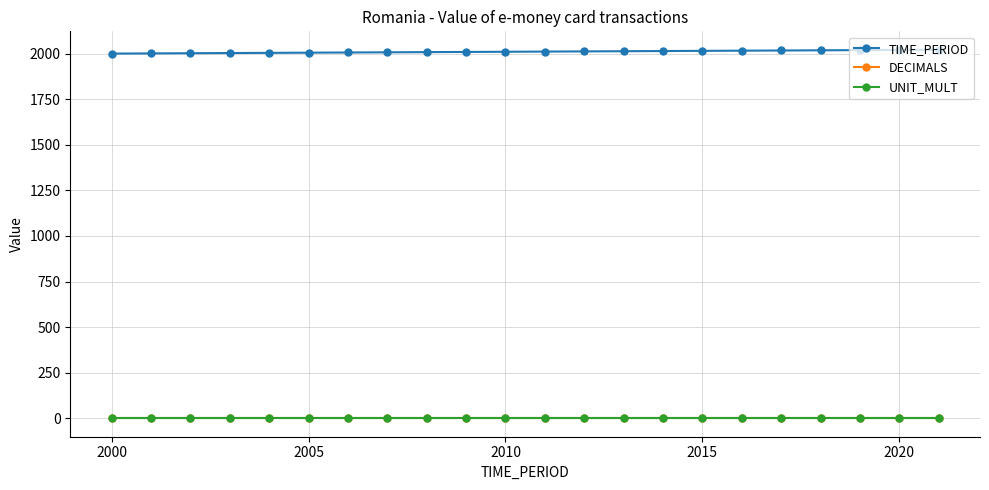

What is the highest value of the TIME_PERIOD series?

2021